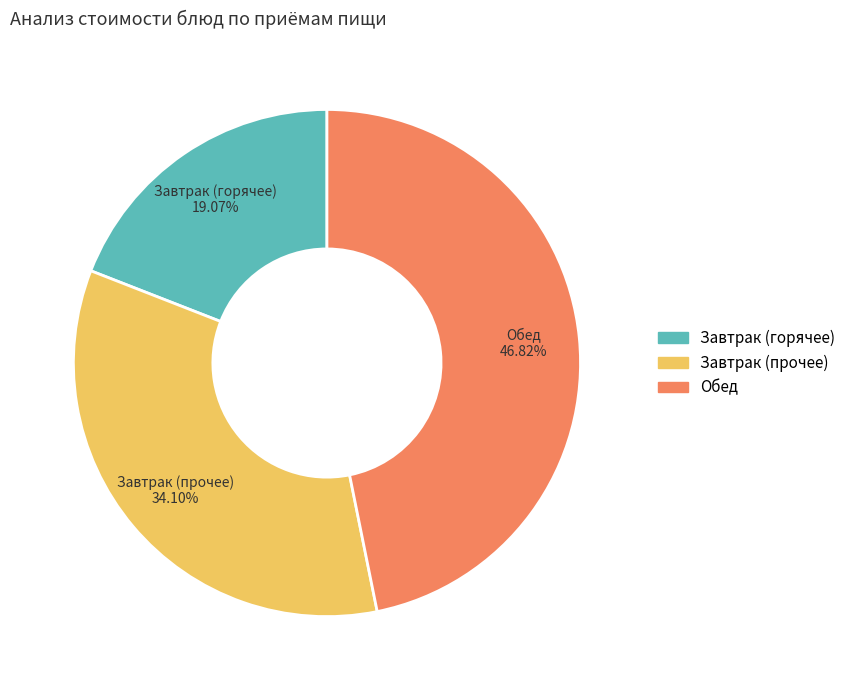

Is there any slice that represents more than half of the pie?

No